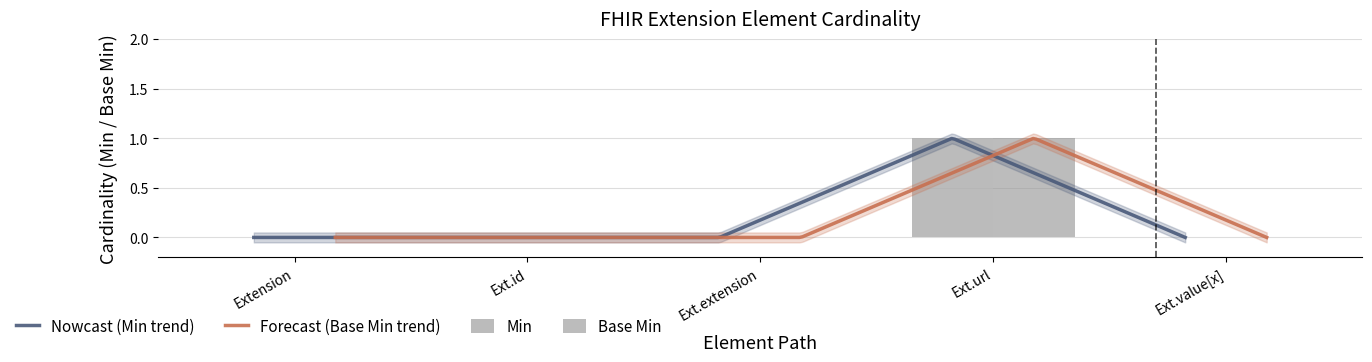

What is the difference between the maximum and minimum values in the Min series?

1